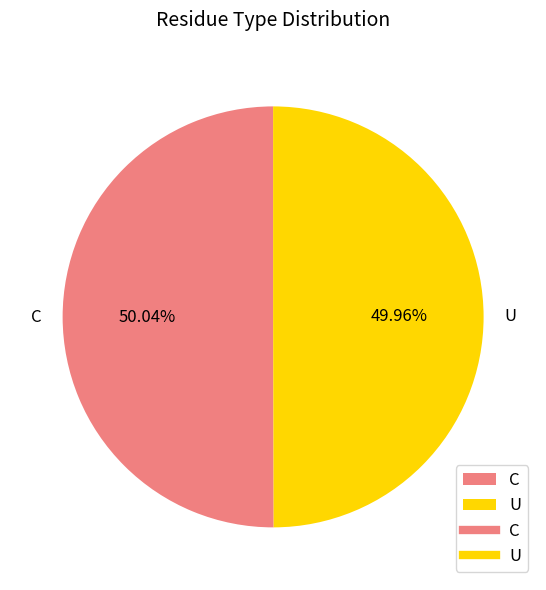

Count the number of slices in the pie.

2